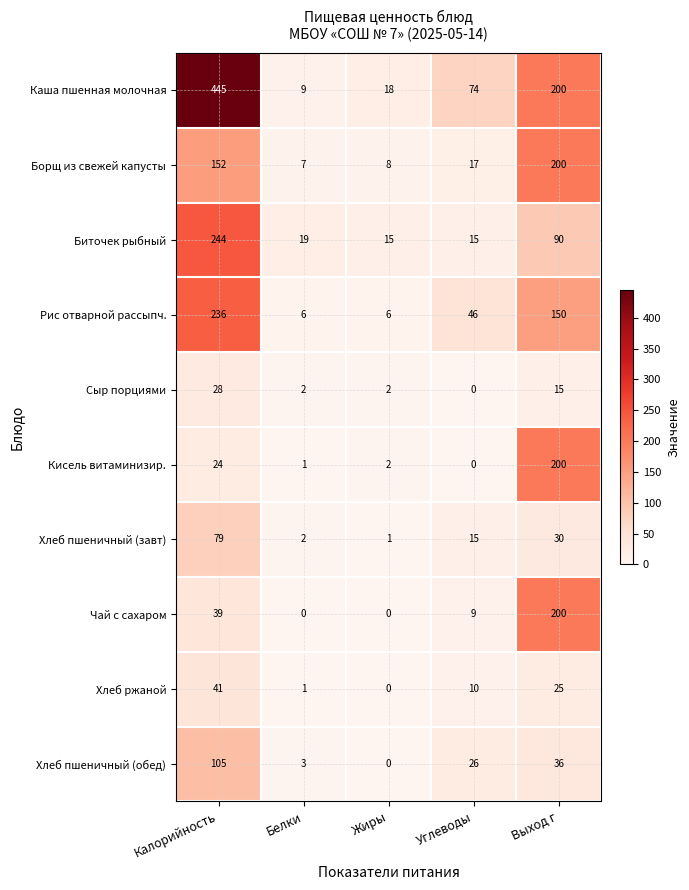

True or false: Чай с сахаром has a value of 62 at Белки.

False